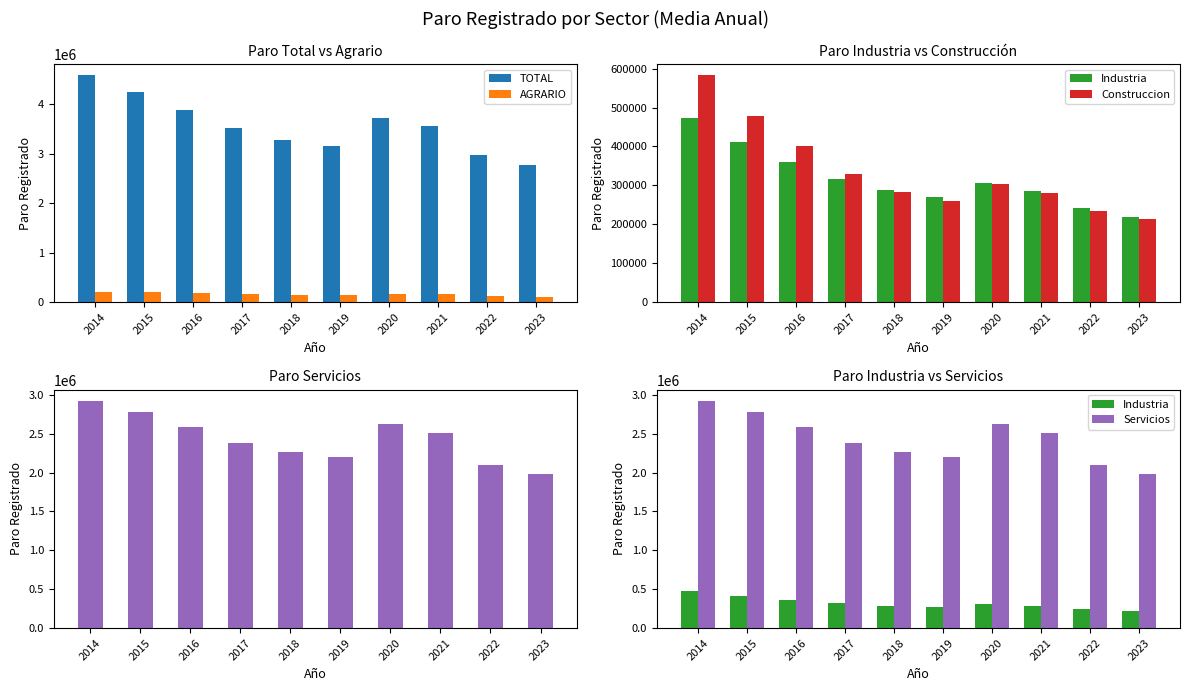

What are all the series names shown in the legend?

TOTAL, AGRARIO, Industria, Construccion, Servicios